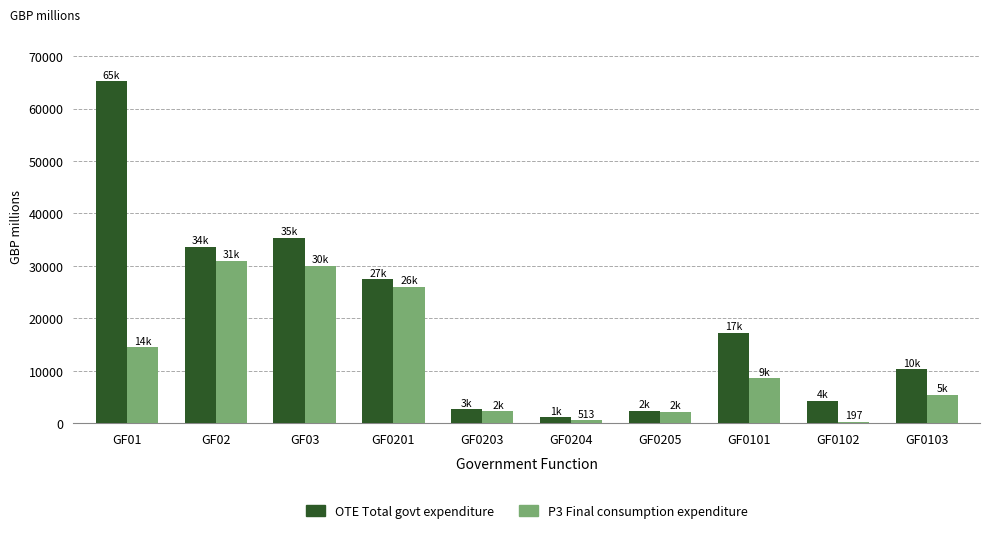

At which category is the sum across all series the highest?

GF01